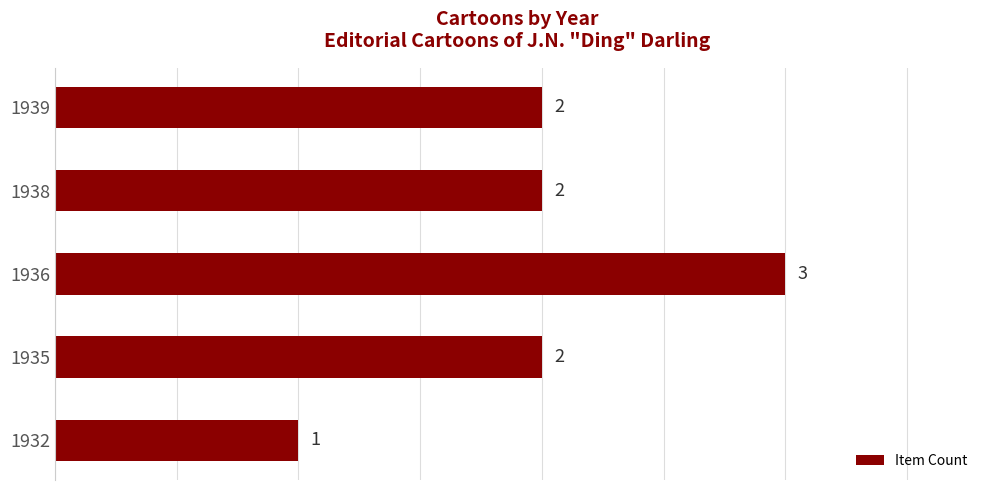

Which has a higher value, 1936 or 1939?

1936